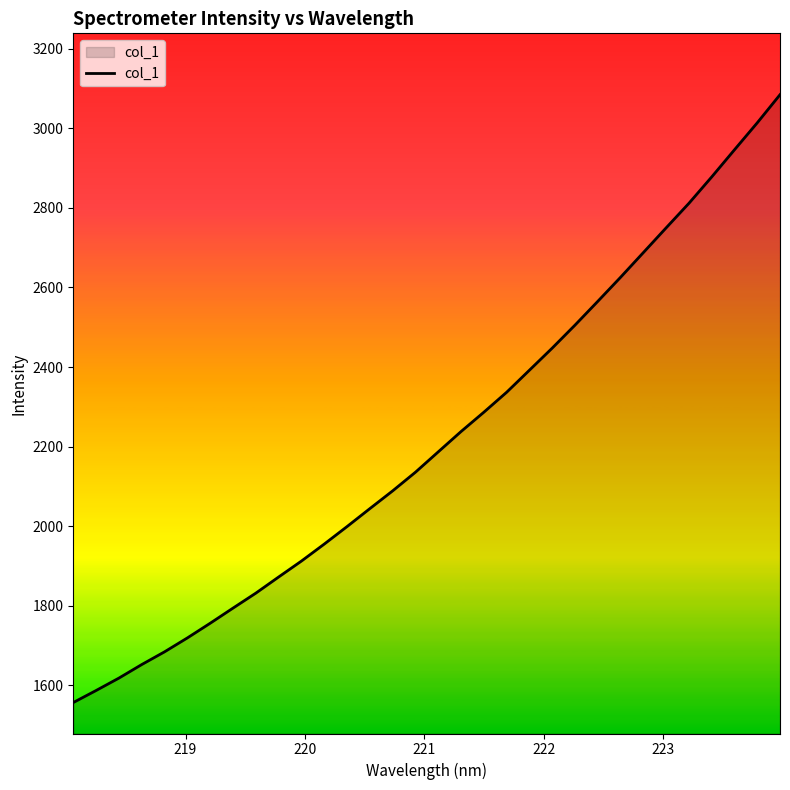

What is the minimum value shown in the chart?

1556.6